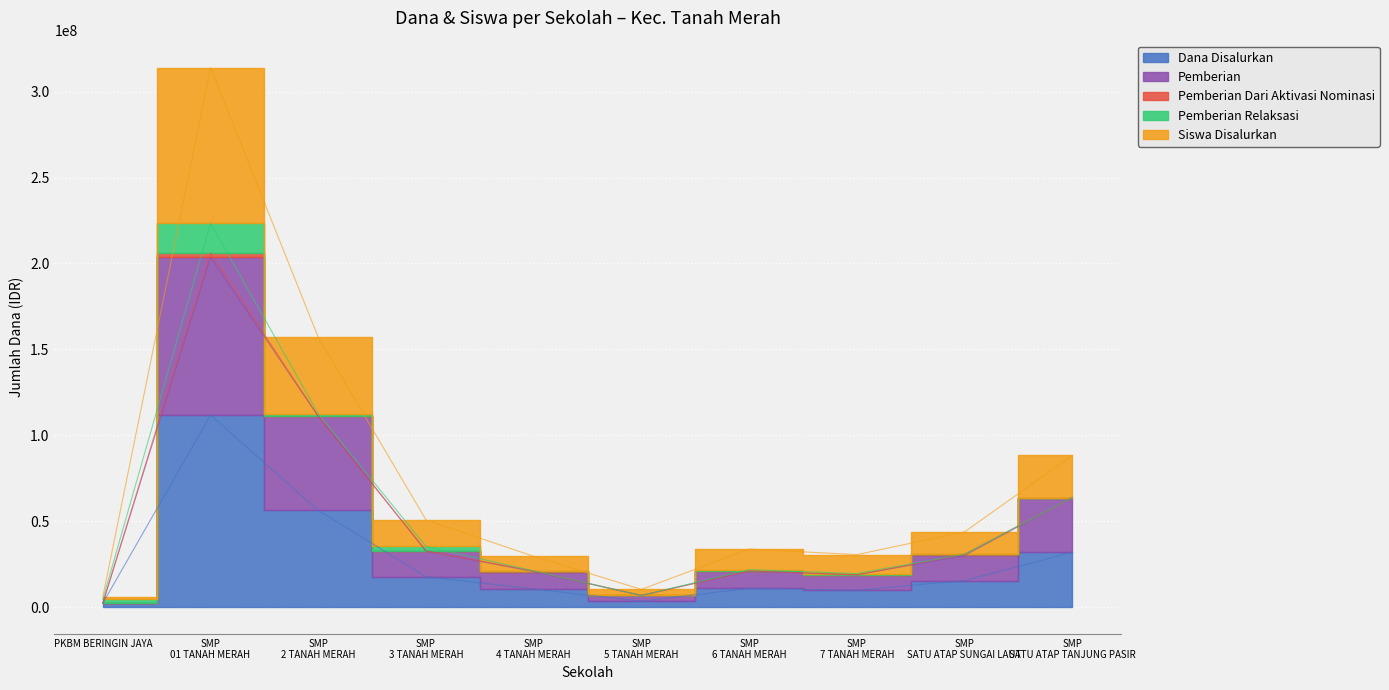

Read the Pemberian value at SMP 3 TANAH MERAH, to the nearest 100.

32625000